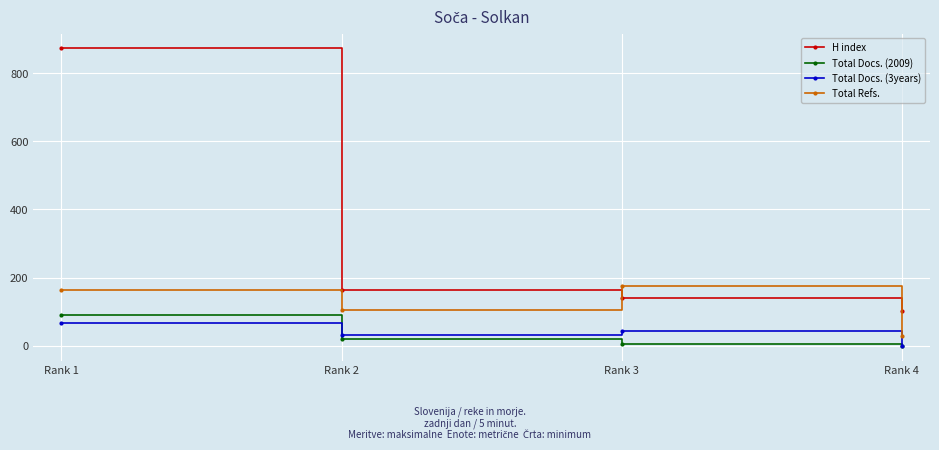

Is the value of H index at Rank 1 greater than the value of Total Refs. at Rank 2?

Yes